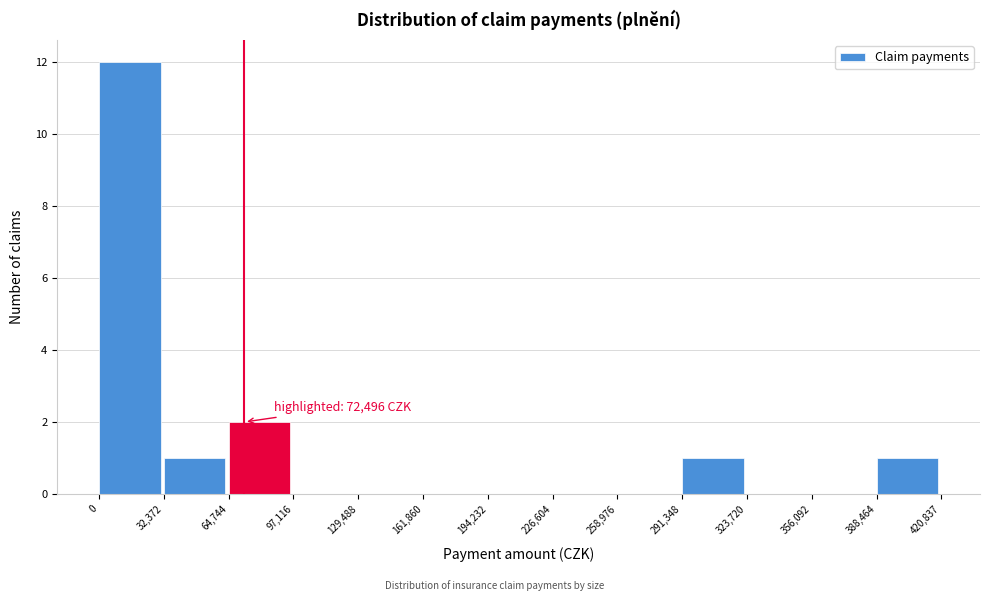

Over which range of the x-axis is the bar tallest?

0 to 32,372